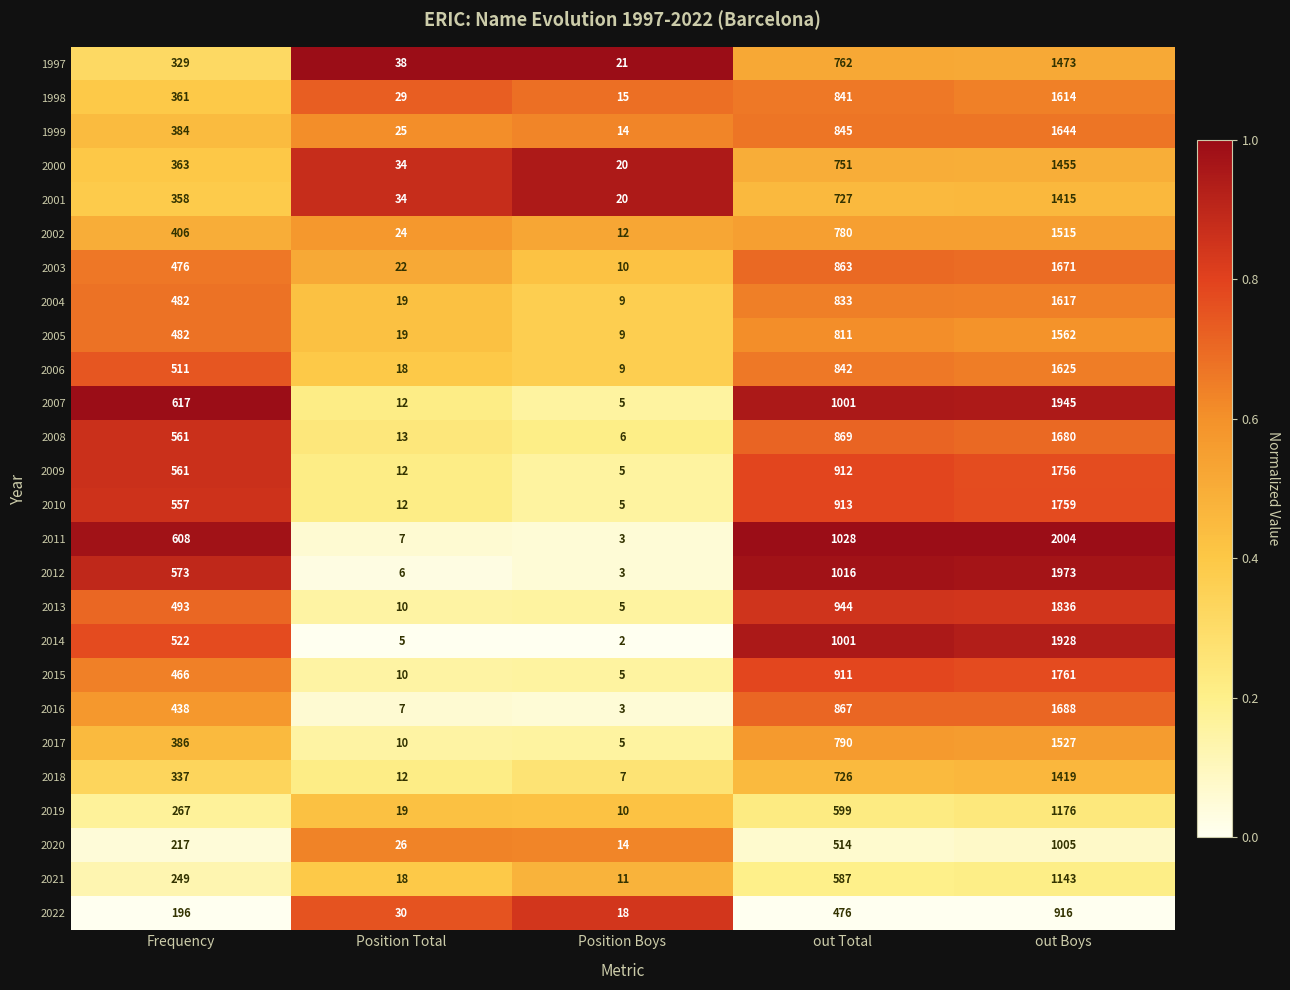

What is the approximate value of 2018 at Frequency?

337